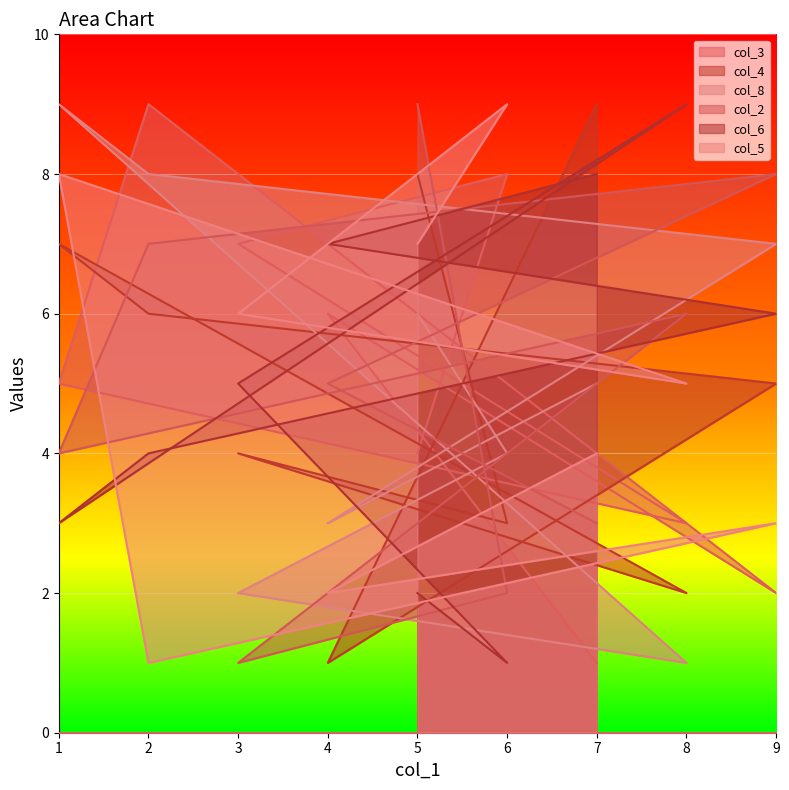

List the labels in order of col_3 value, largest first.

2, 6, 3, 4, 1, 5, 8, 9, 7